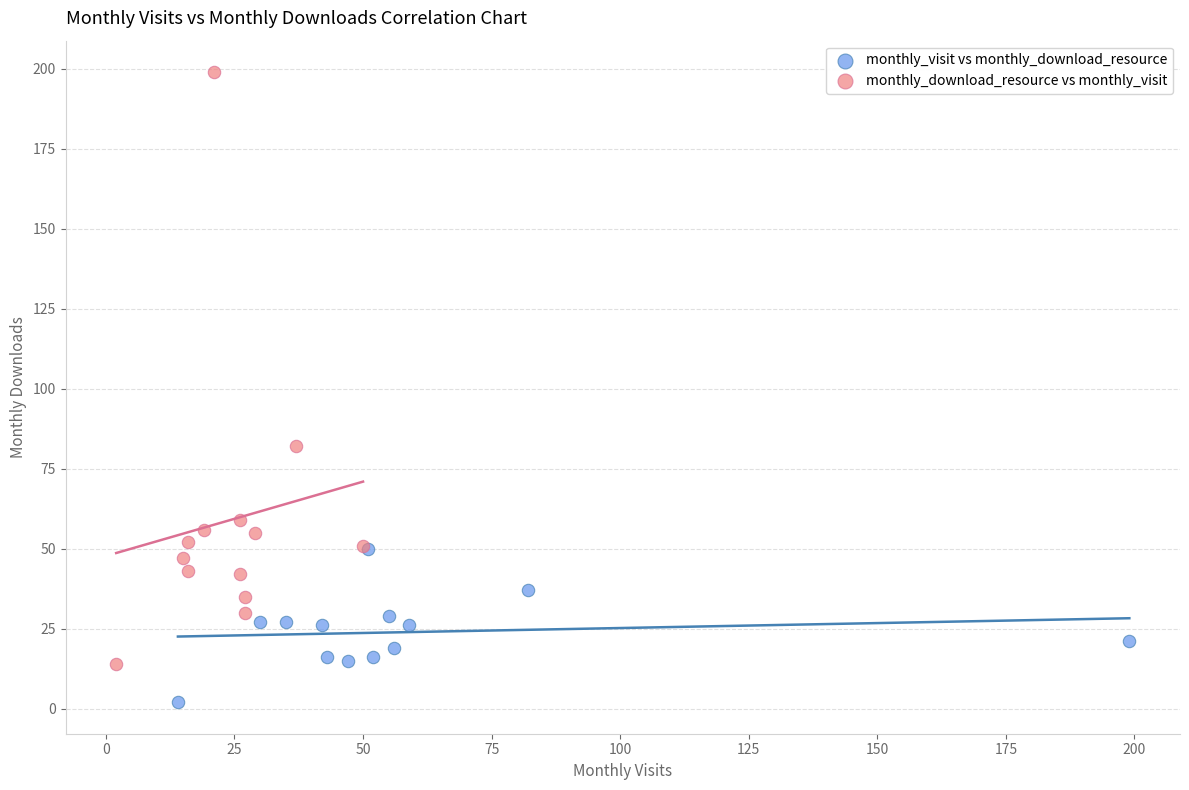

Which series has the largest Y range (max minus min)?

monthly_download_resource vs monthly_visit